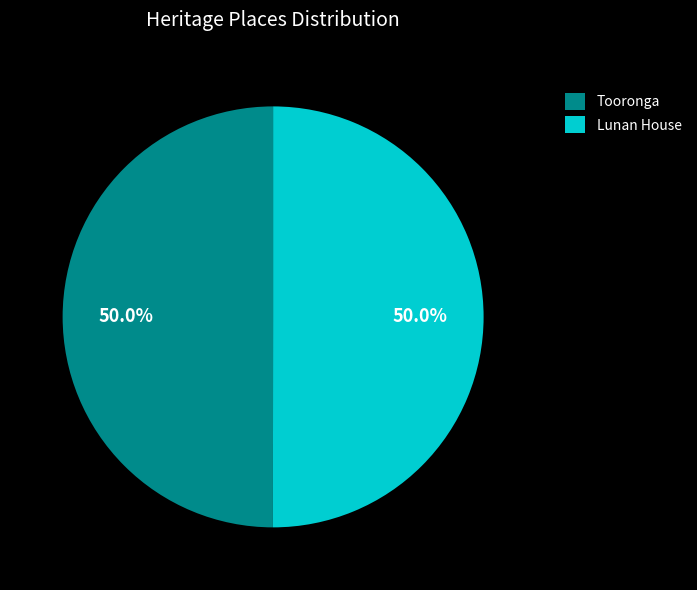

Do Lunan House and Tooronga together represent more than half of the pie?

Yes